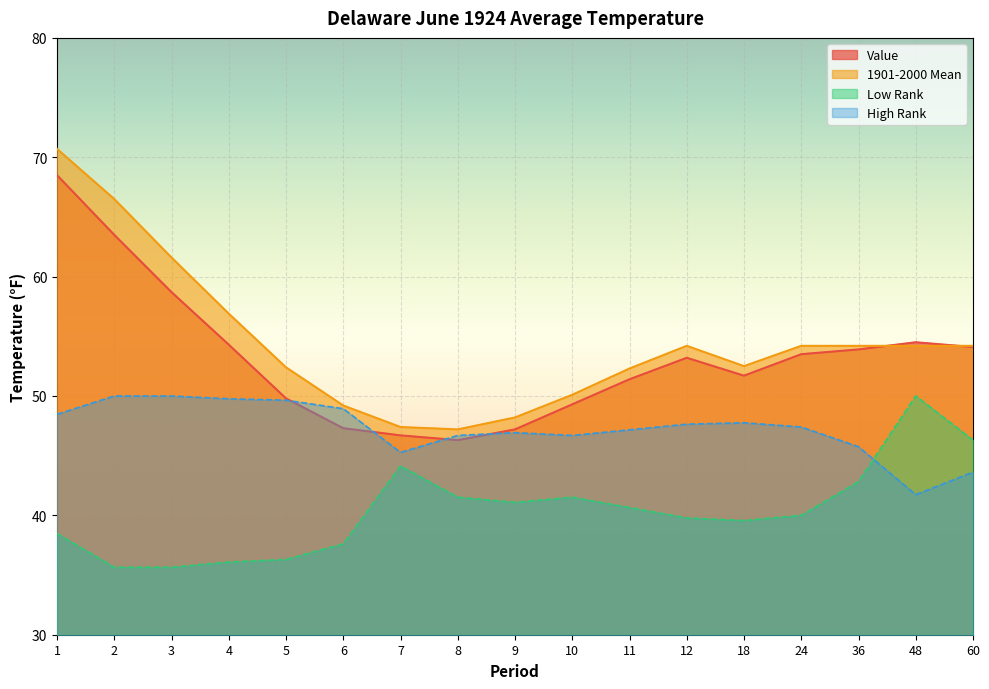

Reading left to right, what are all the values shown in this chart?

Value: 68.5	63.5	58.7	54.3	49.8	47.3	46.7	46.3	47.2	49.3	51.4	53.2	51.7	53.5	53.9	54.5	54.1
1901-2000 Mean: 70.7	66.5	61.6	56.9	52.4	49.2	47.4	47.2	48.2	50.1	52.3	54.2	52.5	54.2	54.2	54.2	54.2
Low Rank: 38.5	35.7	35.7	36.1	36.3	37.6	44.1	41.5	41.1	41.5	40.7	39.8	39.6	40.0	42.8	50.0	46.3
High Rank: 48.5	50.0	50.0	49.8	49.6	48.9	45.3	46.7	46.9	46.7	47.2	47.6	47.8	47.4	45.7	41.7	43.6